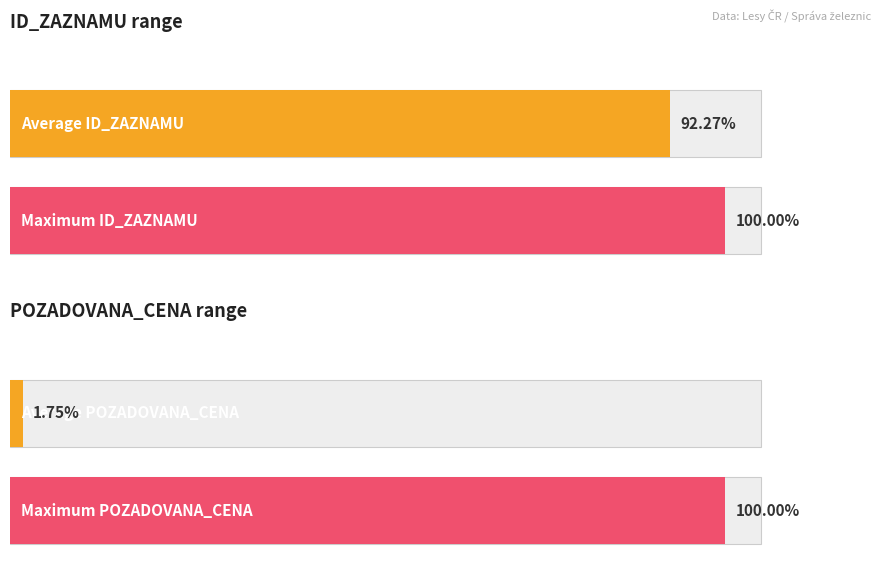

The value of ID_ZAZNAMU at Žacléř (97415) is 59906. True or false?

False